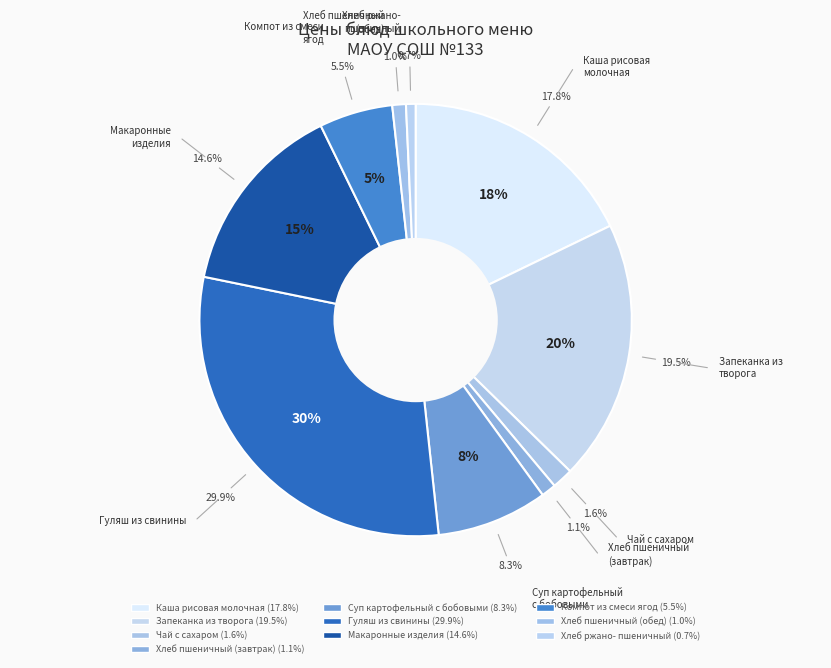

How many segments does this pie chart have?

10